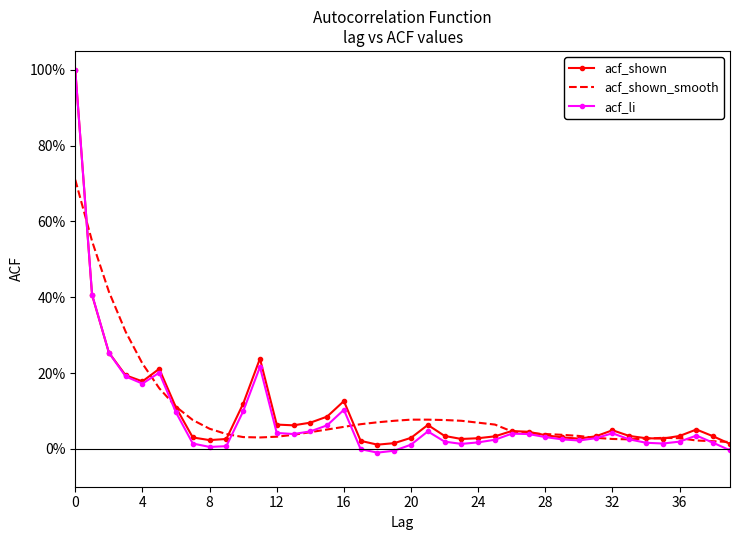

What are all the series names shown in the legend?

acf_shown, acf_shown_smooth, acf_li